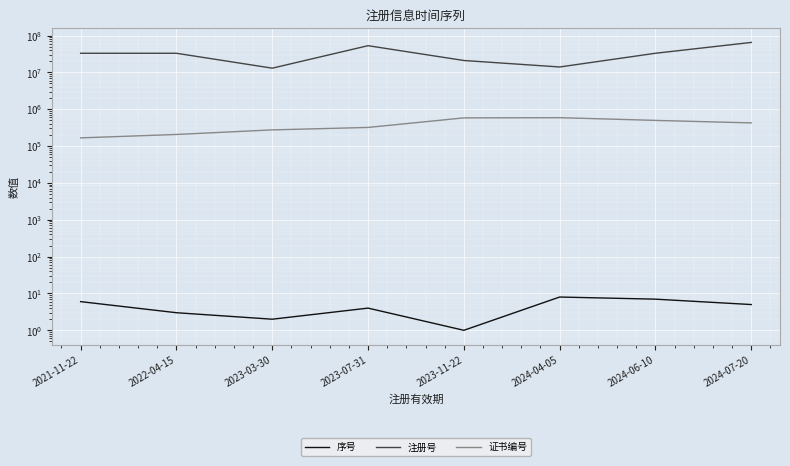

What is the label of the 1st point from the left?

2021-11-22